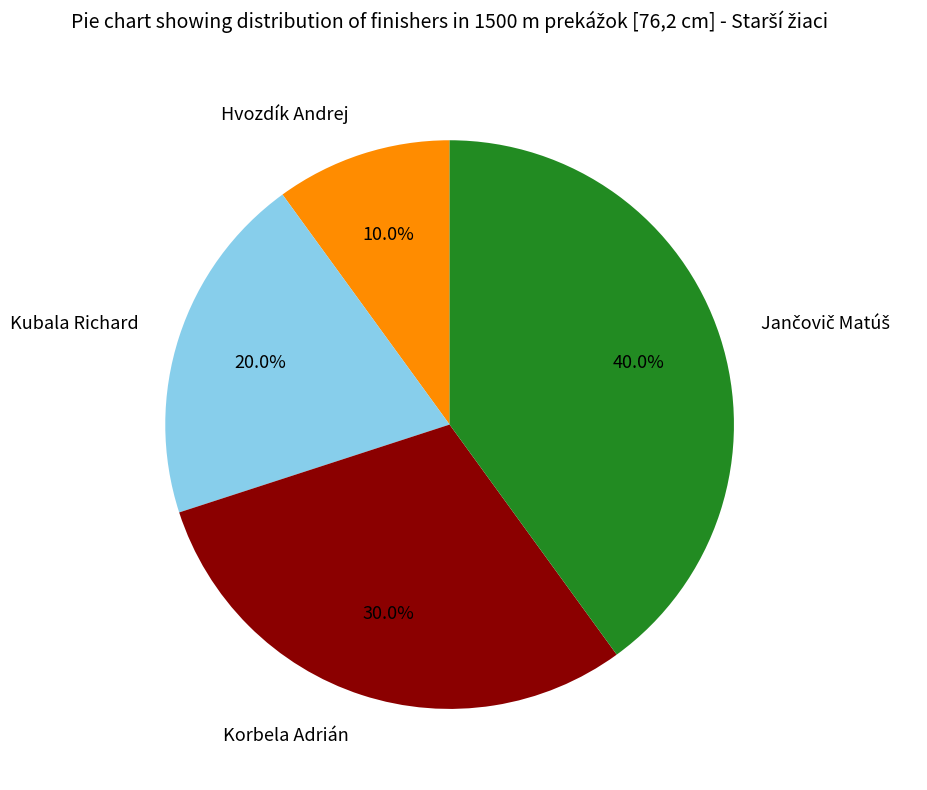

What percentage do Hvozdík Andrej and Kubala Richard together represent?

30.0%